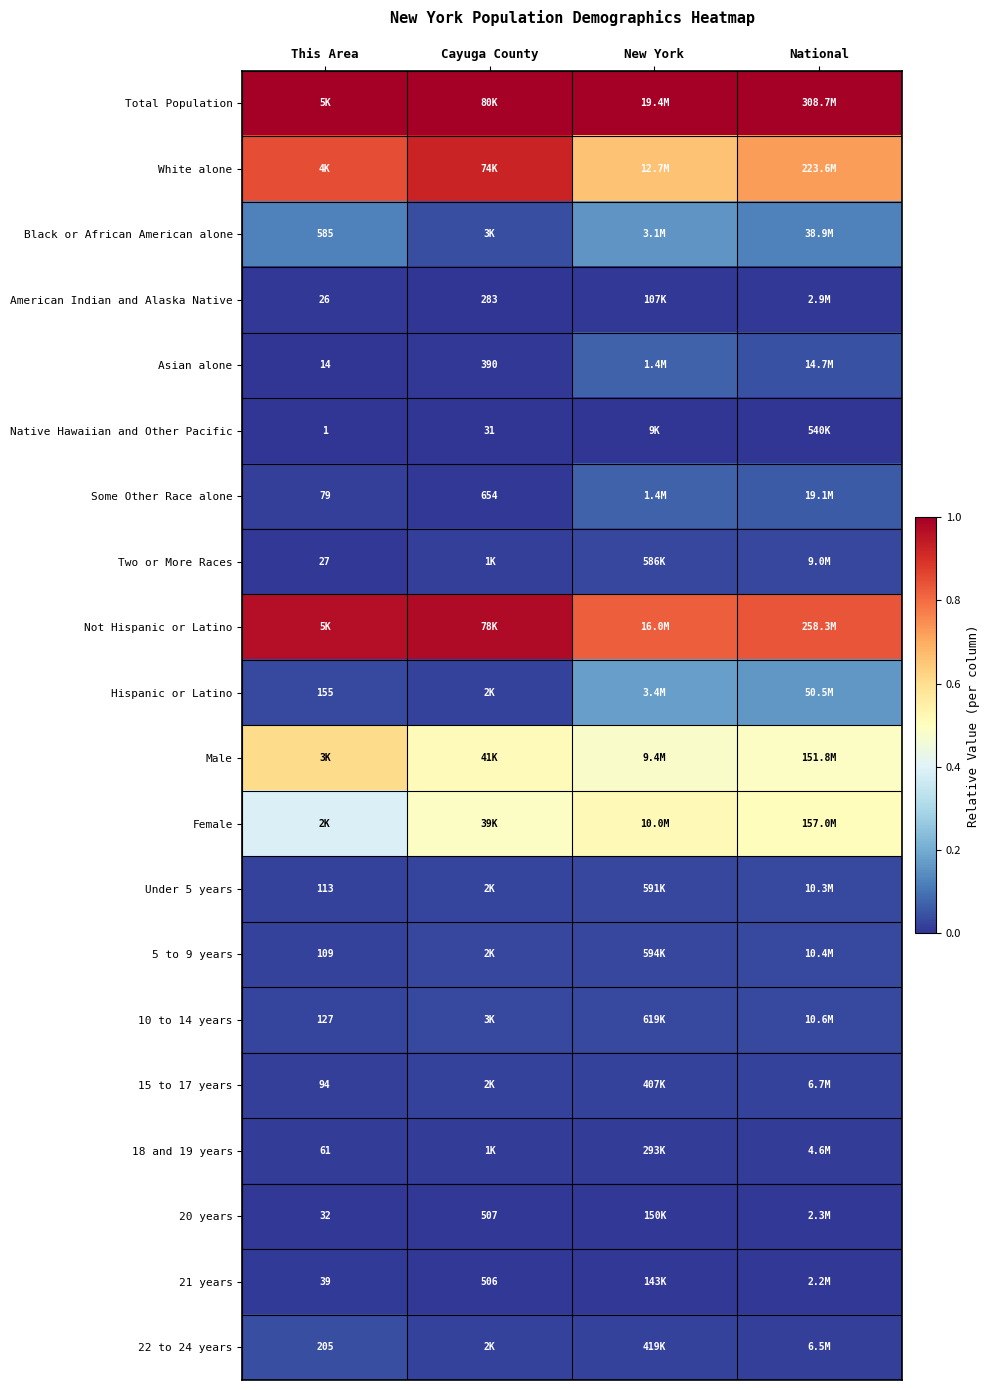

The 18 and 19 years series shows 0.0 at This Area. True or false?

False